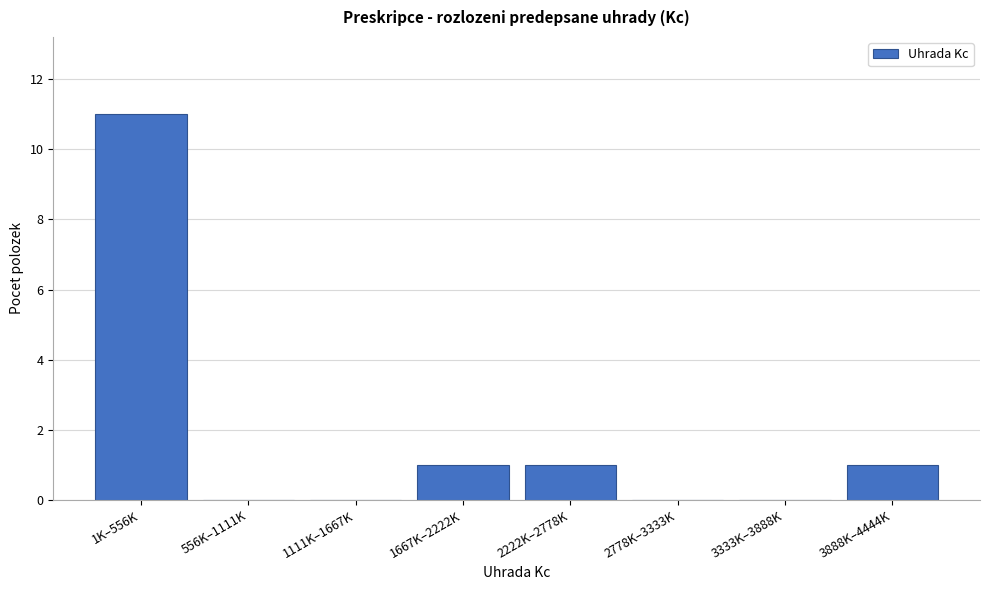

Reading left to right, transcribe all the data shown in this chart.

1K–556K=11	556K–1111K=0	1111K–1667K=0	1667K–2222K=1	2222K–2778K=1	2778K–3333K=0	3333K–3888K=0	3888K–4444K=1